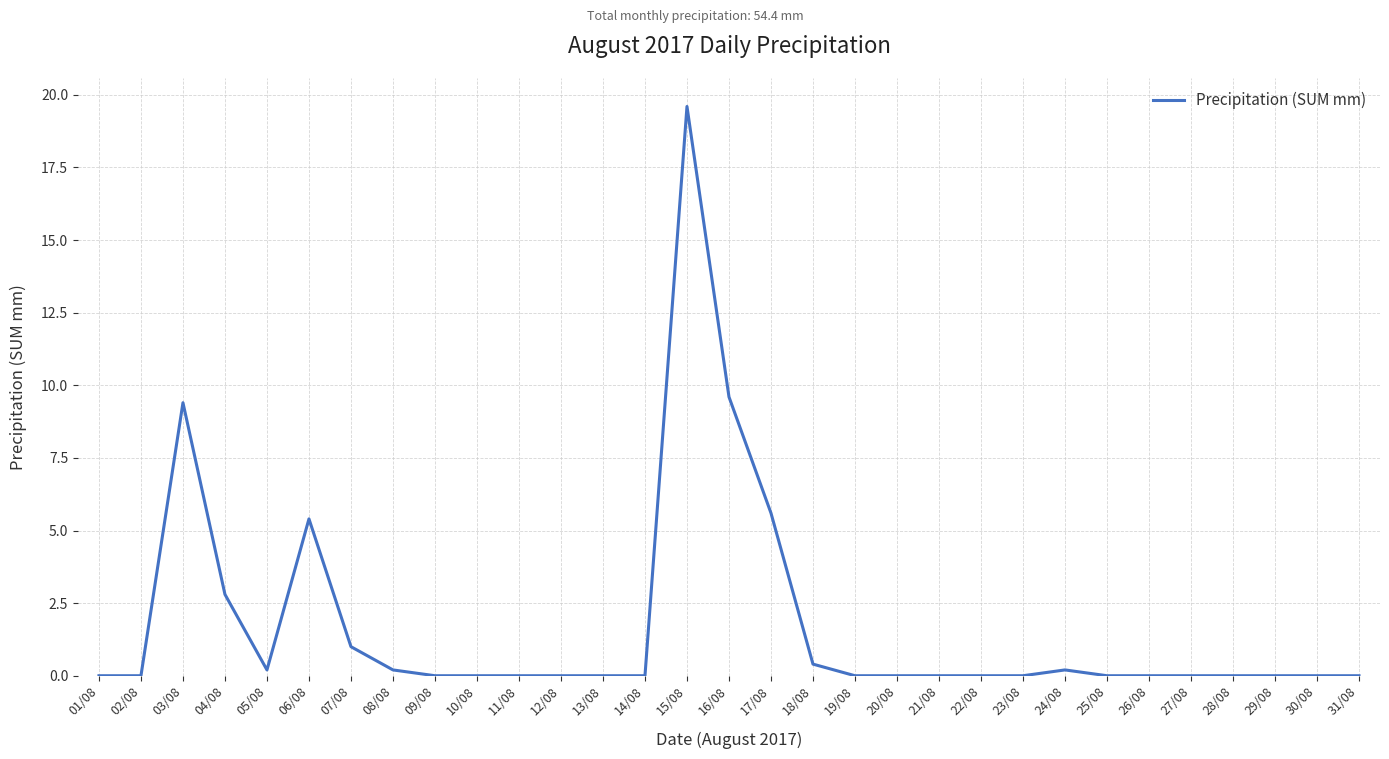

Between 14/08 and 16/08, which is larger?

16/08